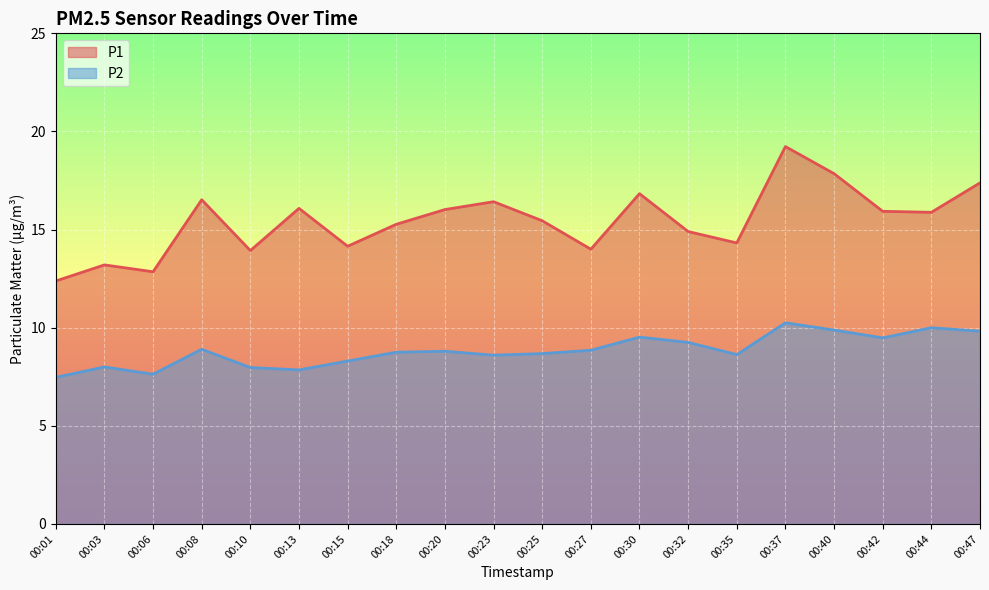

What is the difference between the maximum and minimum values in the P1 series?

6.8